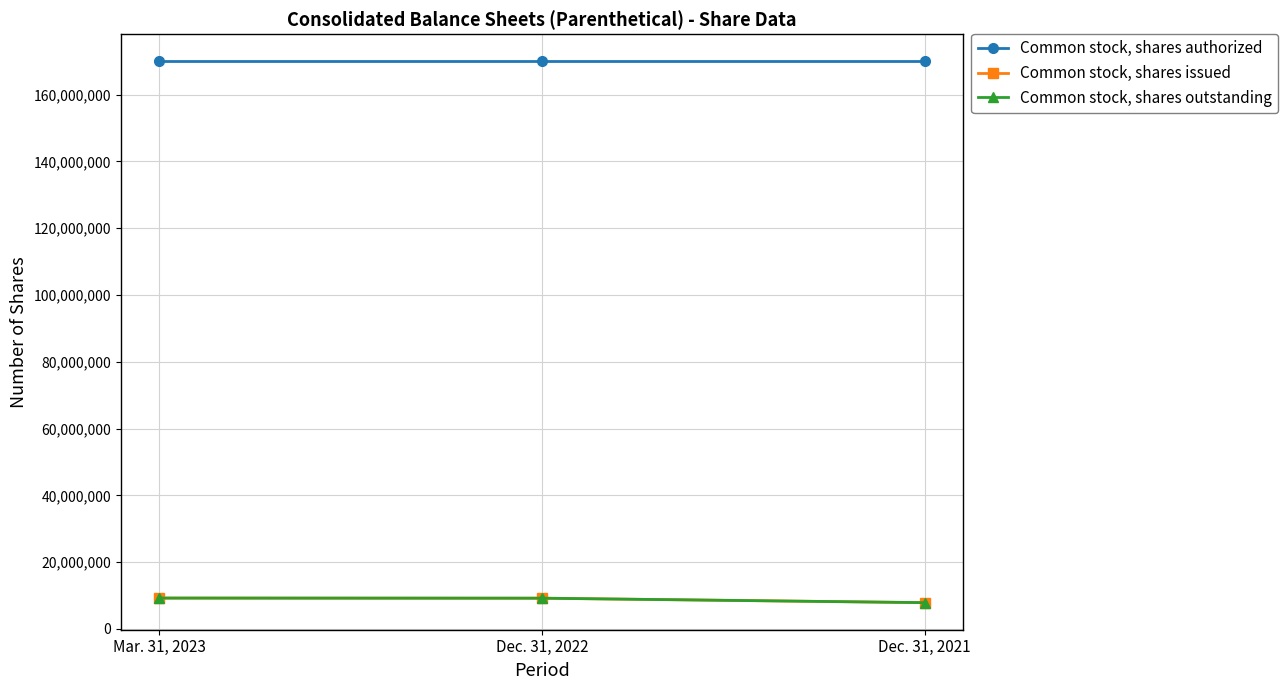

What is the label of the 2nd point from the left?

Dec. 31, 2022